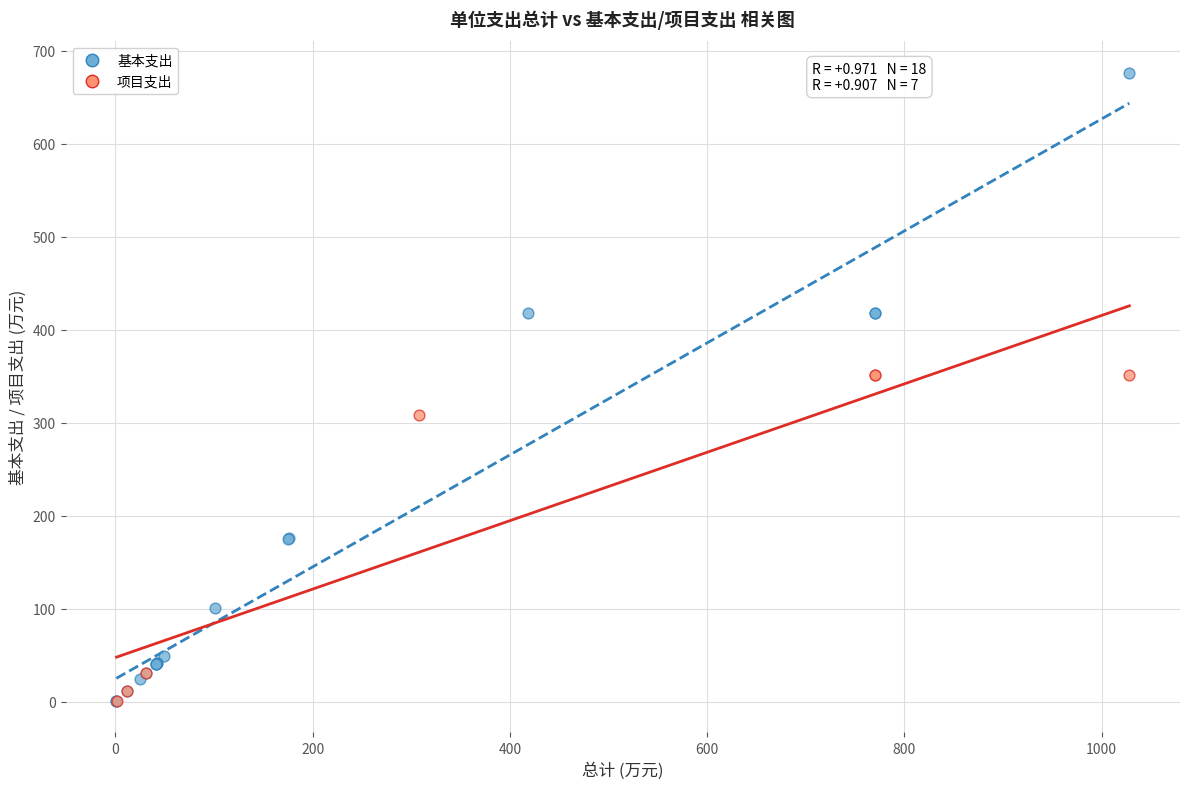

Which series reaches the maximum Y coordinate?

基本支出